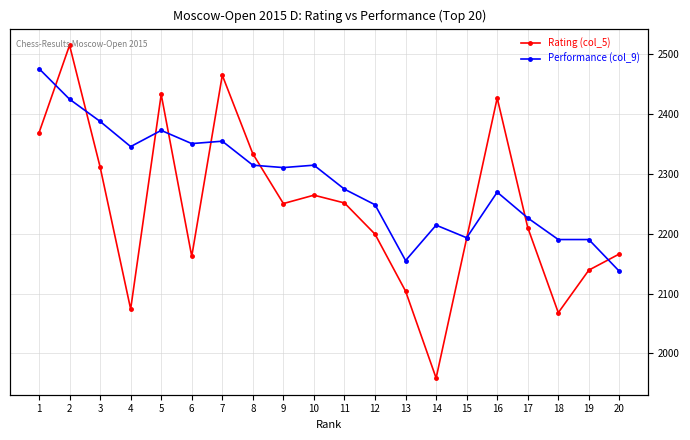

Reading left to right, what are all the values shown in this chart?

Rating (col_5): 2368	2514	2311	2074	2432	2162	2464	2333	2250	2264	2251	2199	2104	1959	2192	2426	2210	2068	2139	2166
Performance (col_9): 2475	2424	2387	2345	2372	2350	2354	2314	2310	2314	2274	2248	2155	2214	2193	2269	2226	2190	2190	2137